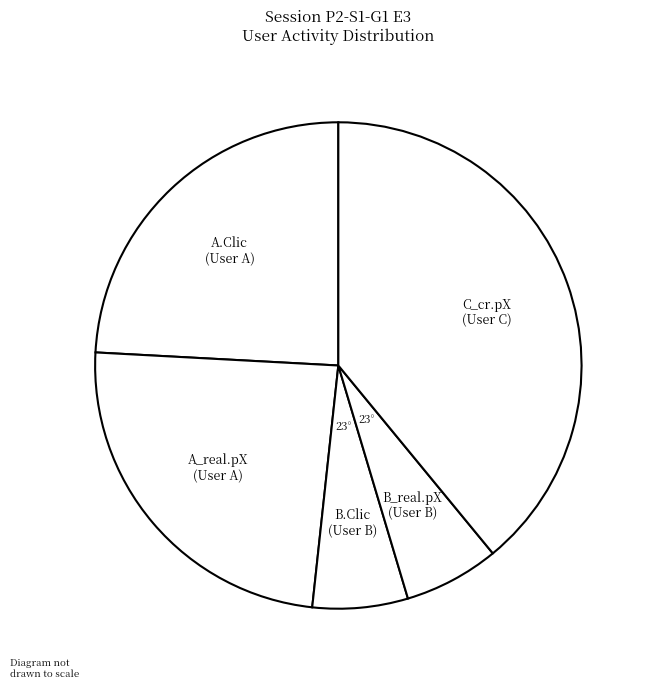

Does C_cr.pX (User C) represent more than half of the total?

No